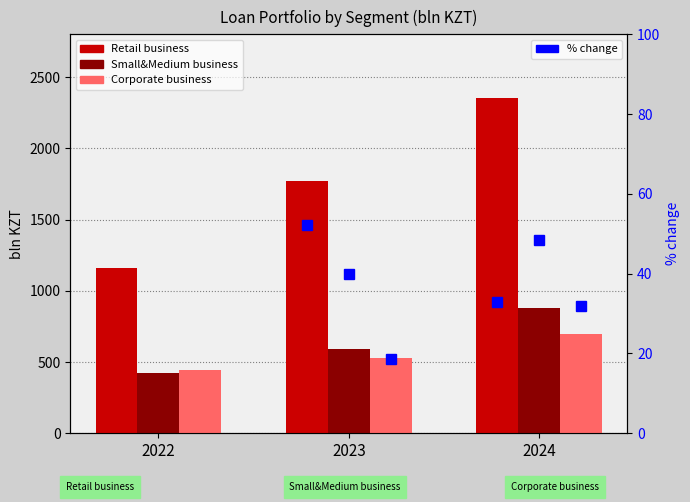

Reading left to right, transcribe all the data shown in this chart.

Retail business: 1162.0	1769.0	2352.0
Small&Medium business: 424.0	593.0	879.9
Corporate business: 447.0	531.0	700.1
% change 2023: 52.2	39.8	18.7
% change 2024: 33.0	48.4	31.8